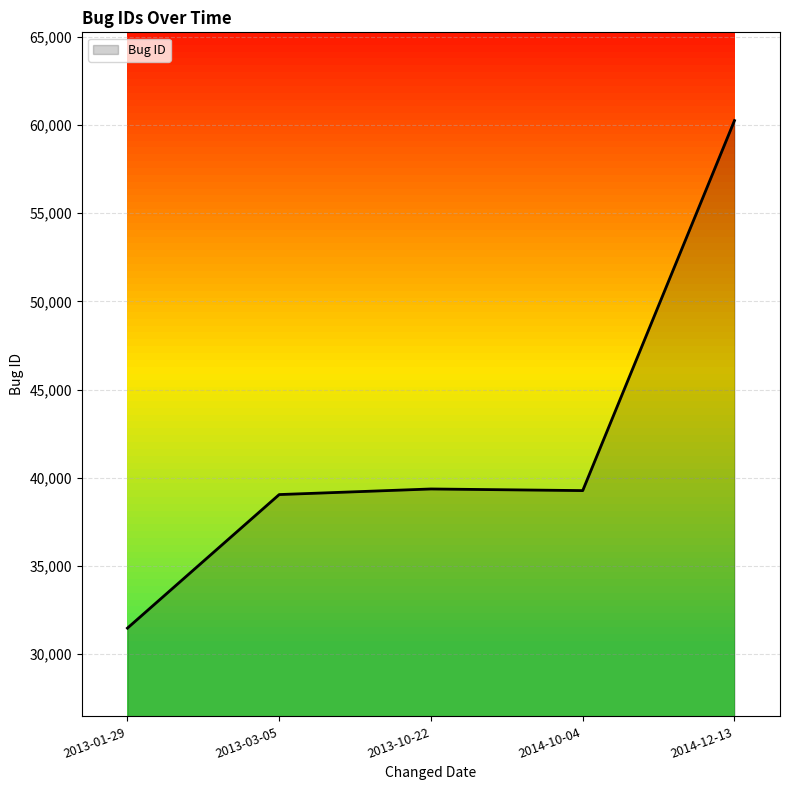

What is the difference between the maximum and second lowest values?

21193